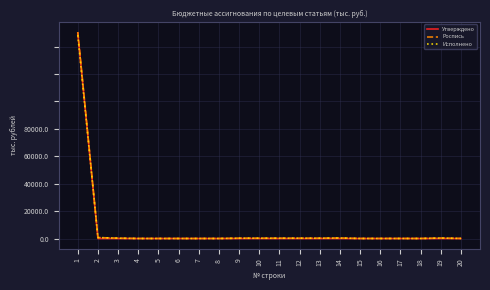

Between 1 and 15, which series saw the biggest shift?

Роспись